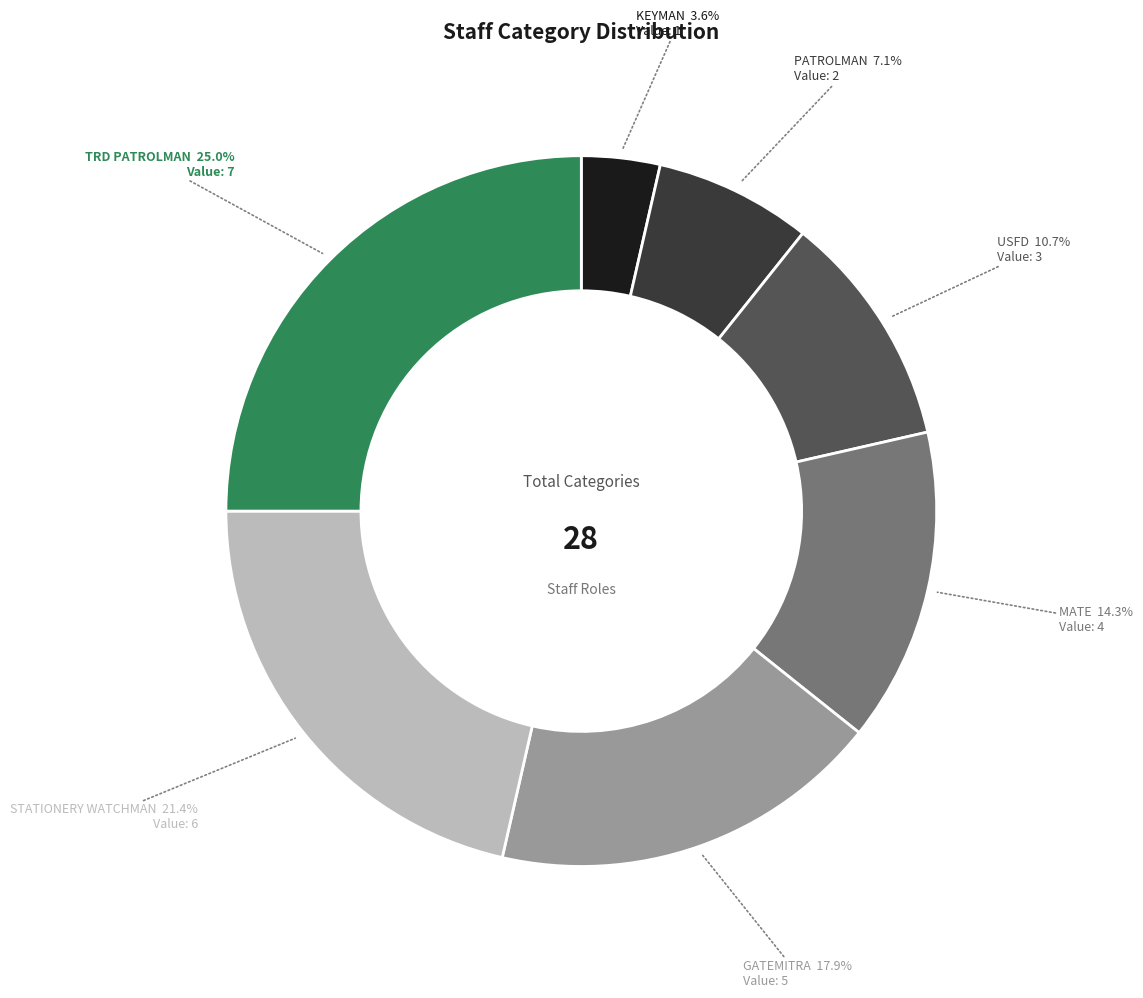

Between MATE and USFD, which is larger?

MATE